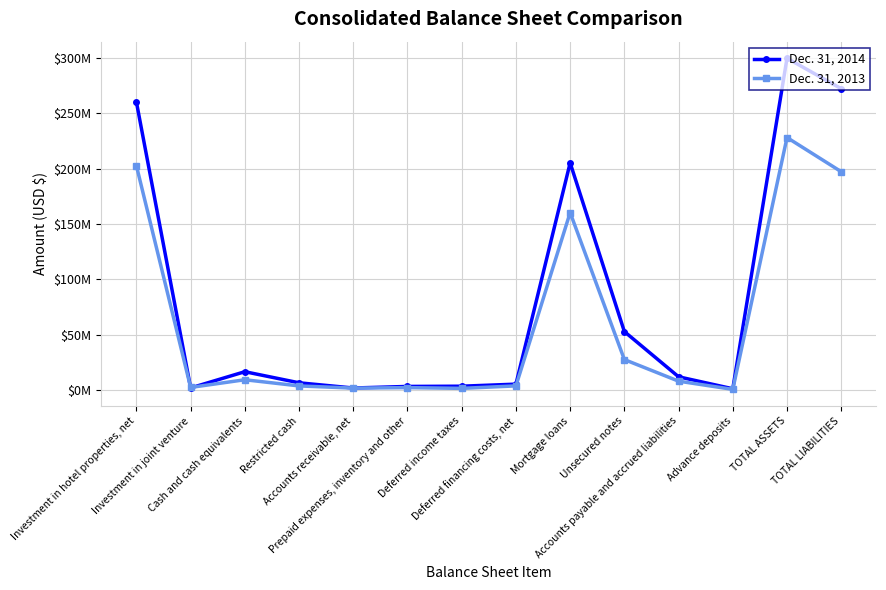

What is the highest value of the Dec. 31, 2013 series?

228169081